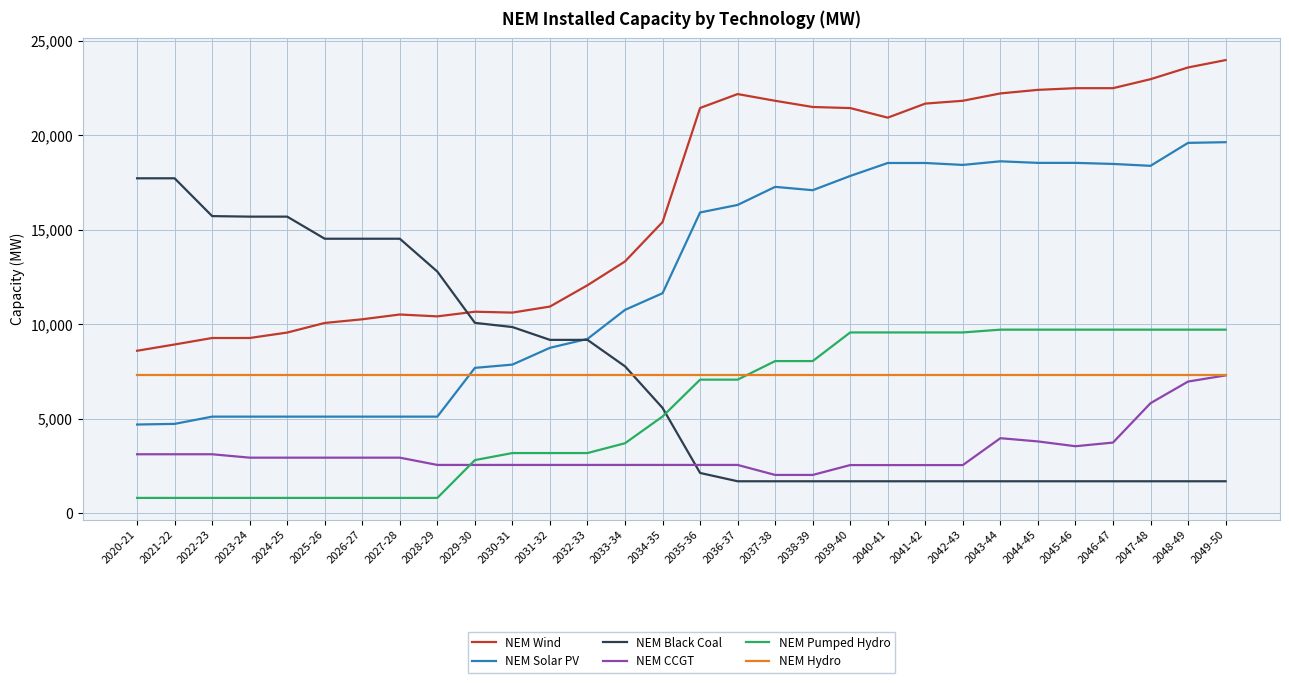

How many intersections are there between NEM Pumped Hydro and NEM CCGT?

1